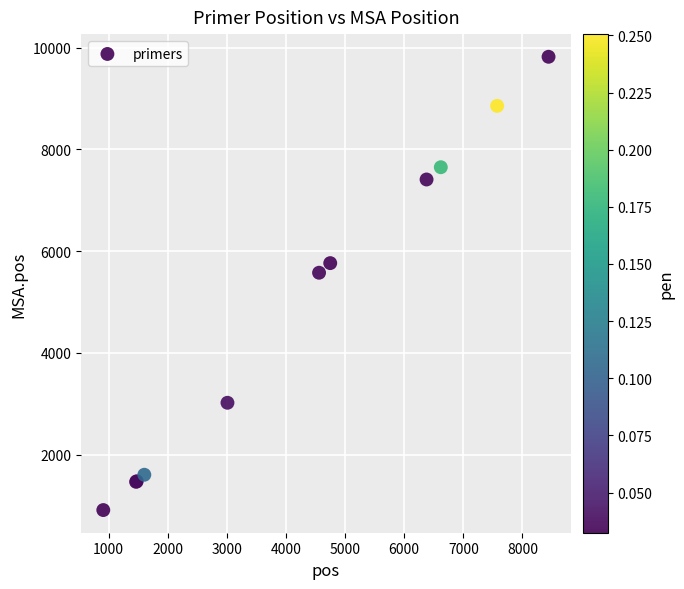

What Y value in the scatter plot is closest to 5367?

5577